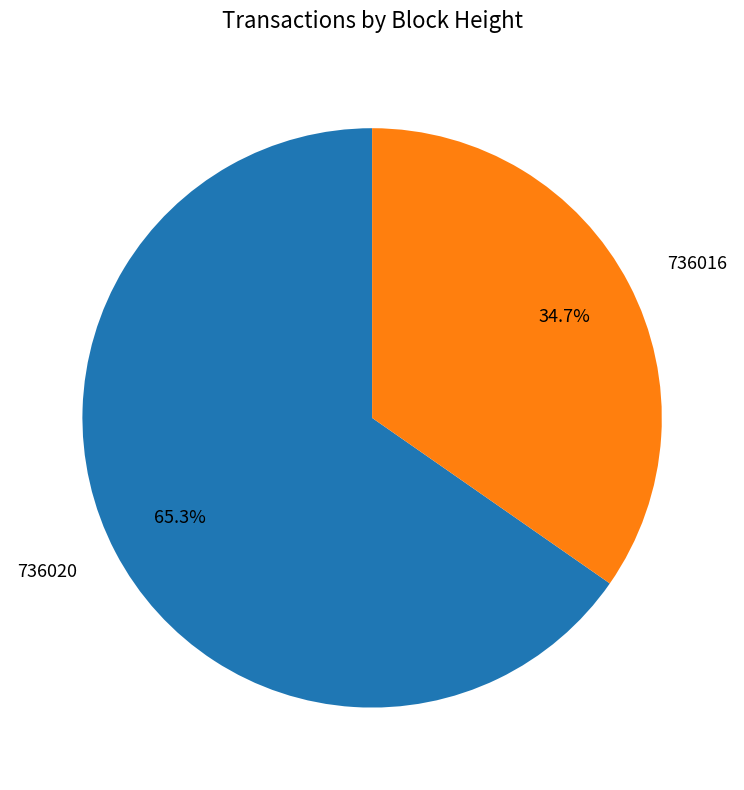

To the nearest percent, what is the difference between the 736016 and 736020 slice percentages?

31%